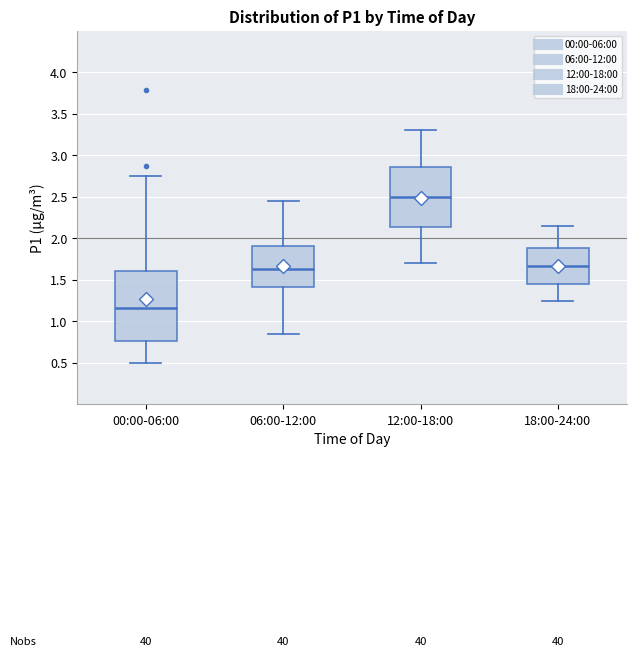

Which box has the highest median line?

12:00-18:00